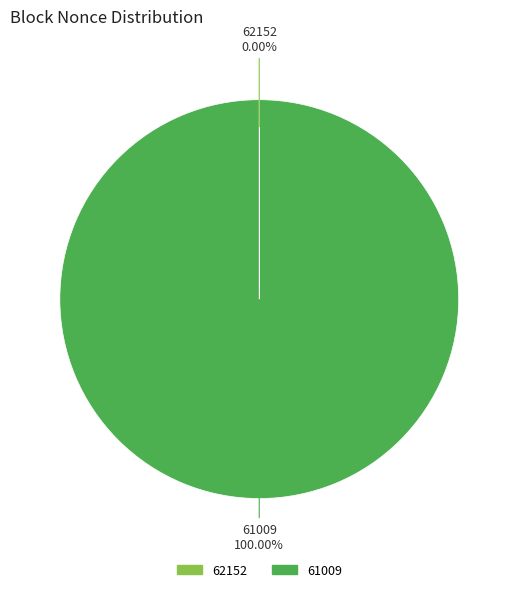

Is there any slice that represents more than half of the pie?

Yes